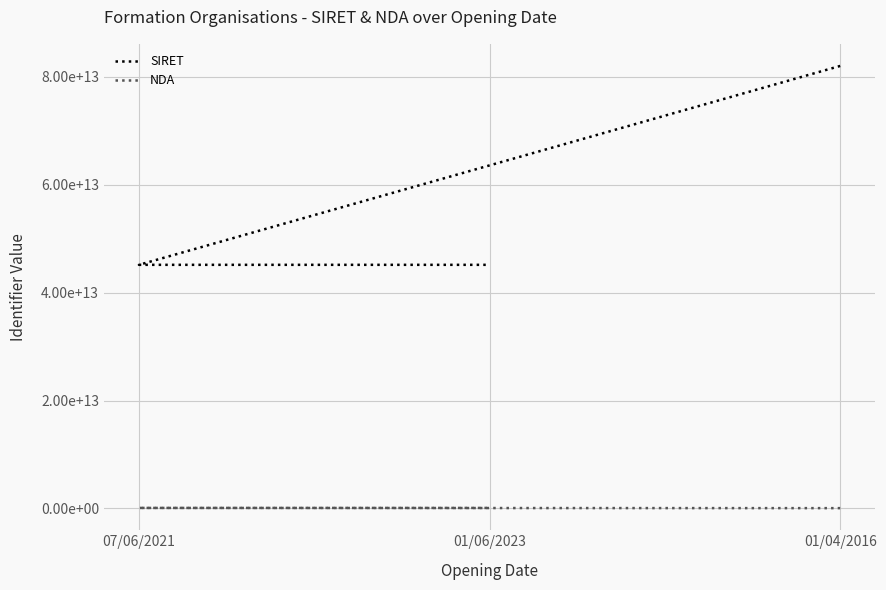

Count the number of data series in this chart.

2